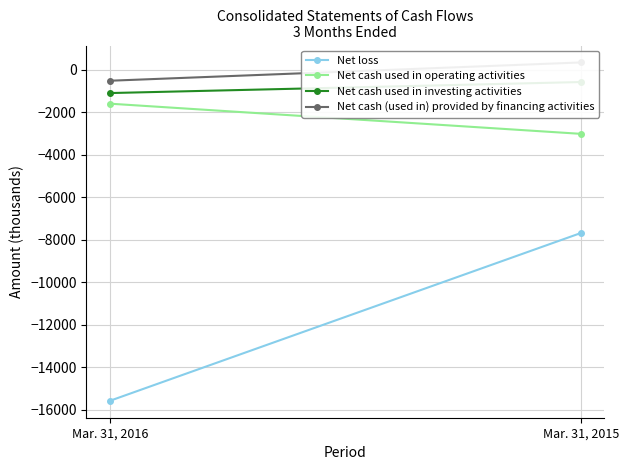

Which series has the largest range (max minus min)?

Net loss